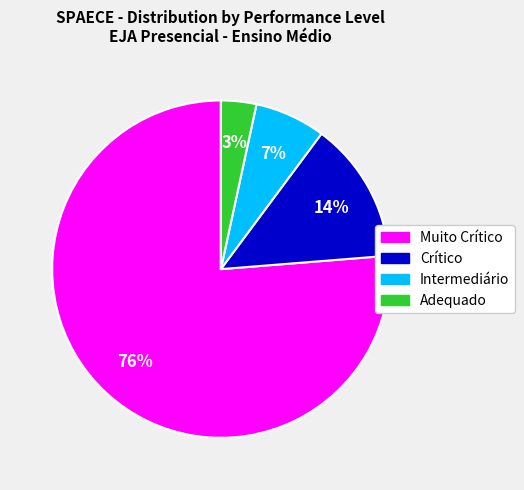

Count the number of slices in the pie.

4